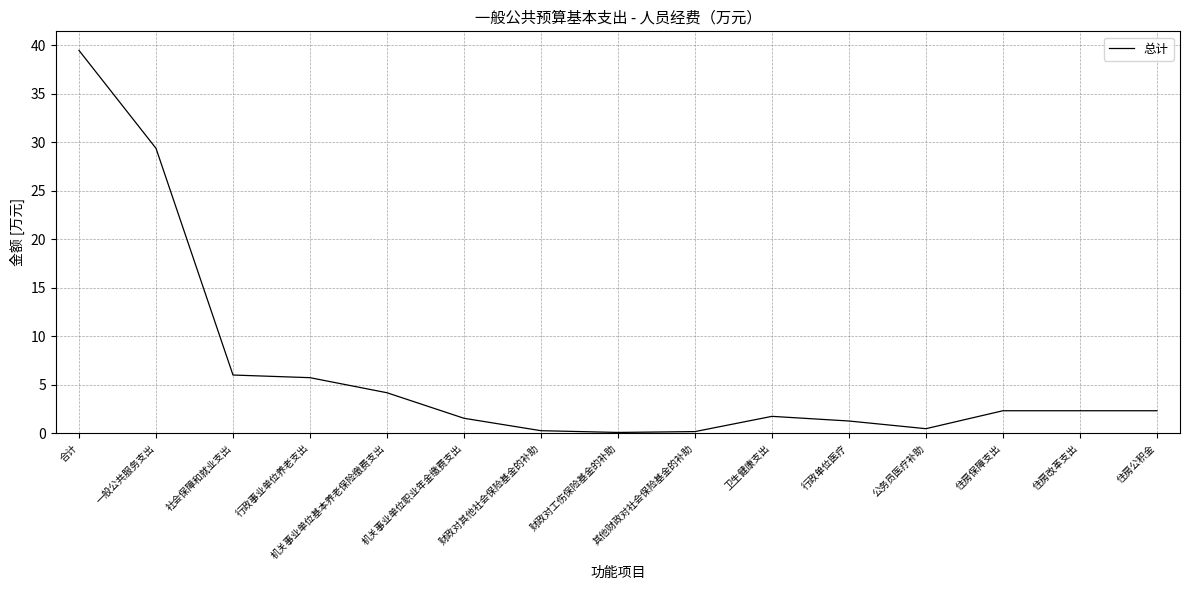

Read the value at 社会保障和就业支出.

6.0